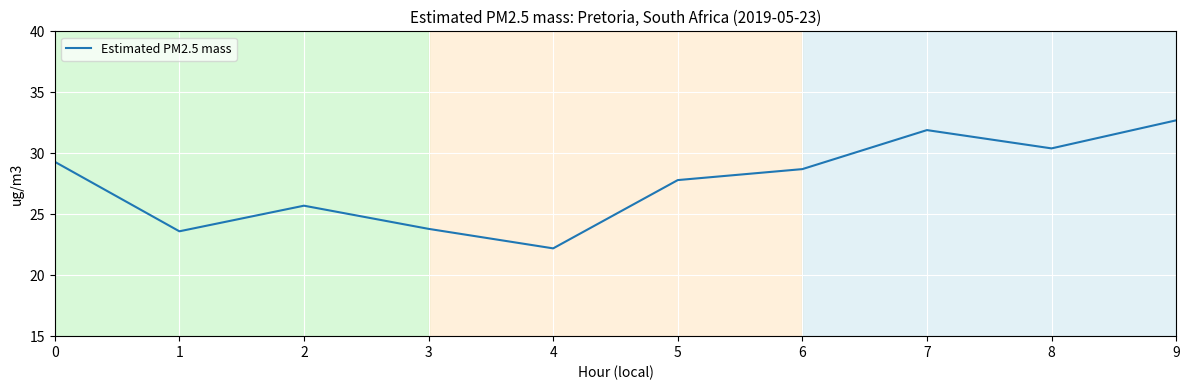

Is it true that the value at 3 is 16.6?

False